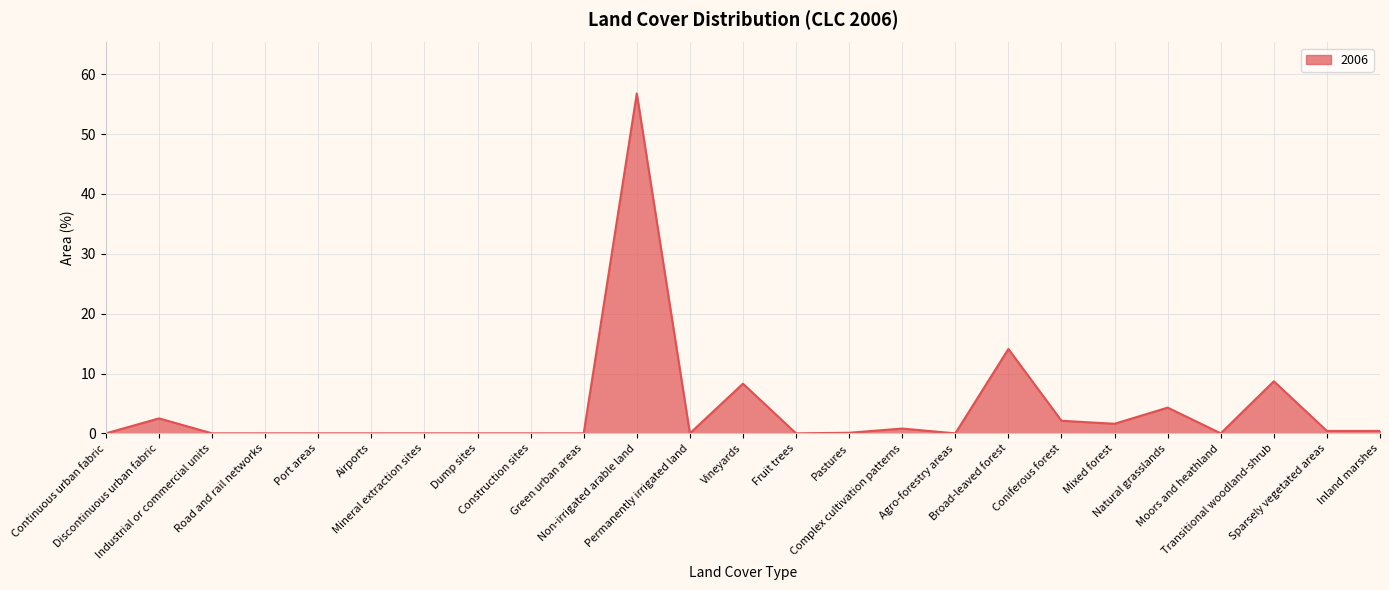

What is the difference between the values at Natural grasslands and Vineyards?

4.0